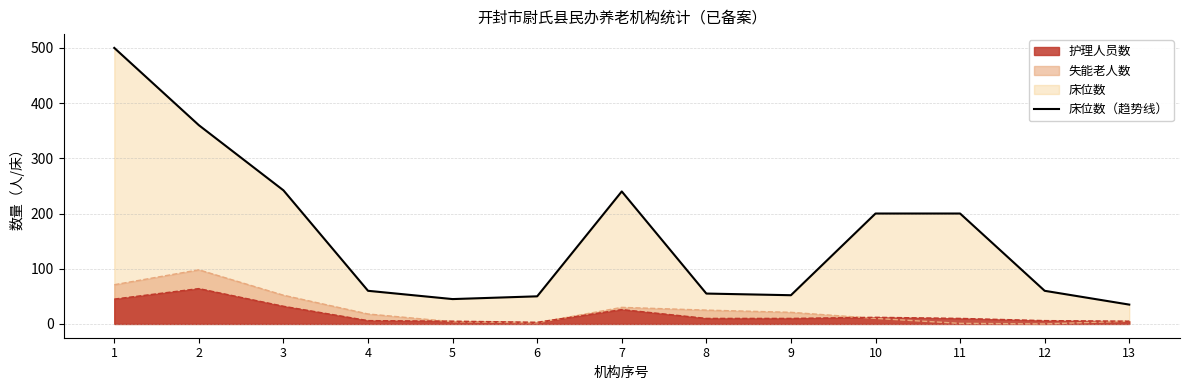

What is the greatest value displayed?

500